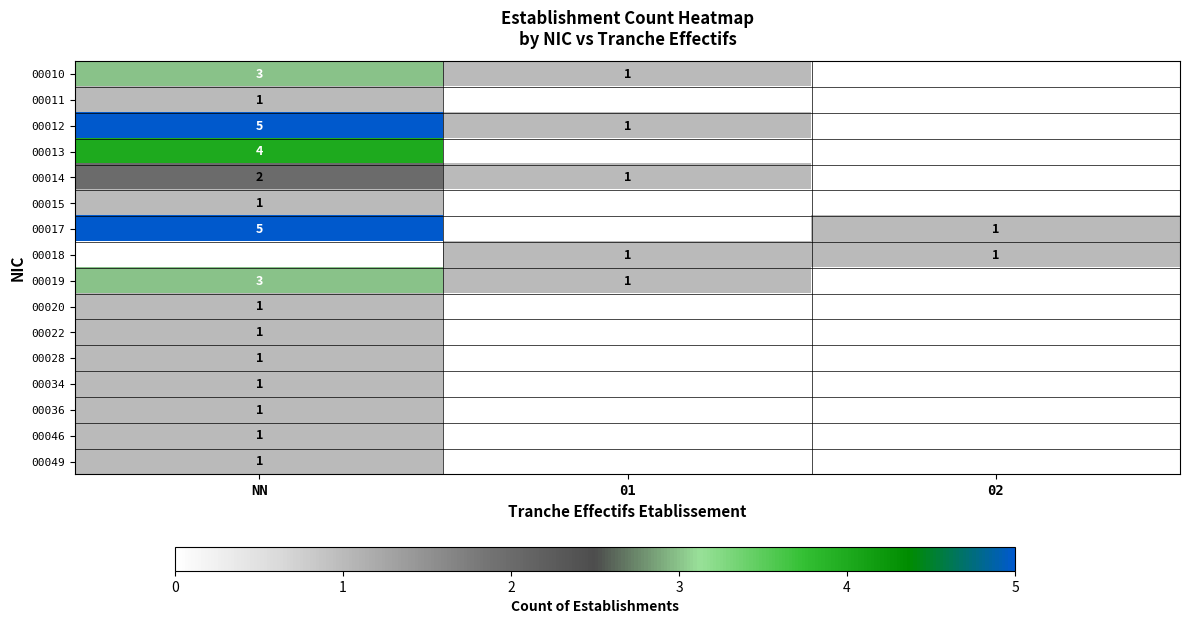

The value of 00046 at NN is 0. True or false?

False